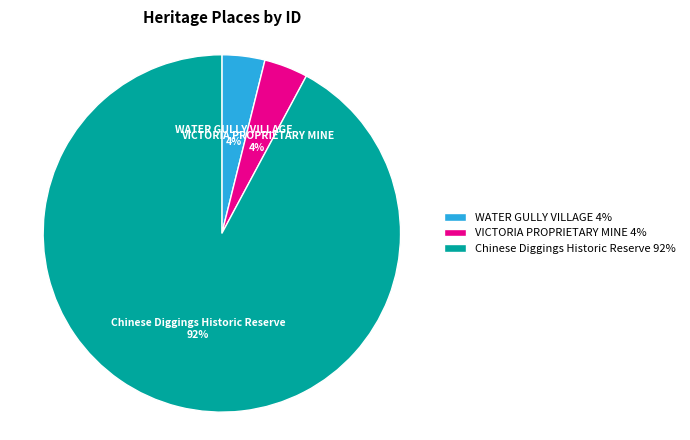

To the nearest percent, what is the average slice percentage?

33%